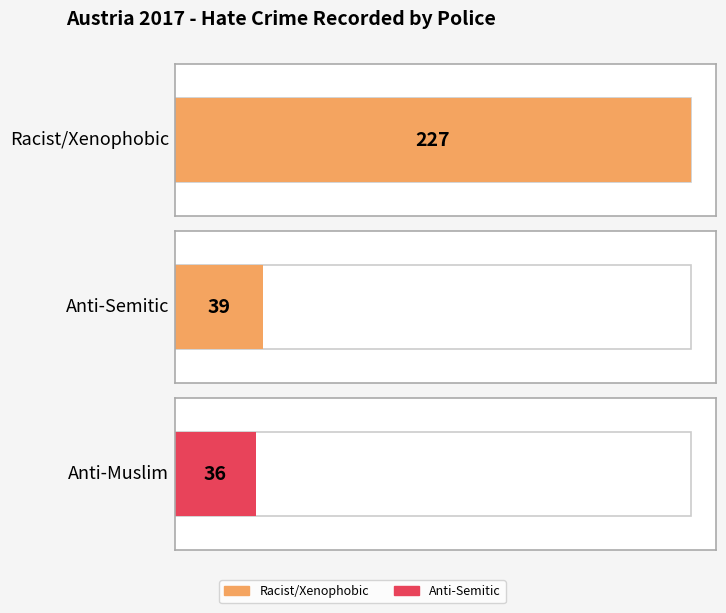

Is it true that the value at Racist and xenophobic hate crime is 227?

True